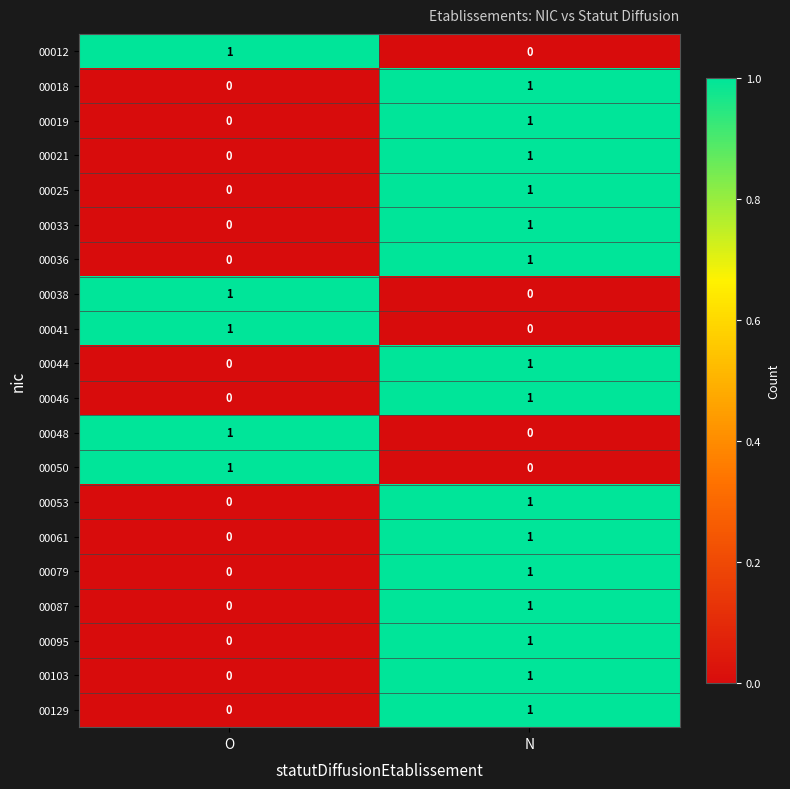

Is it true that 00036 equals 0 at O?

True